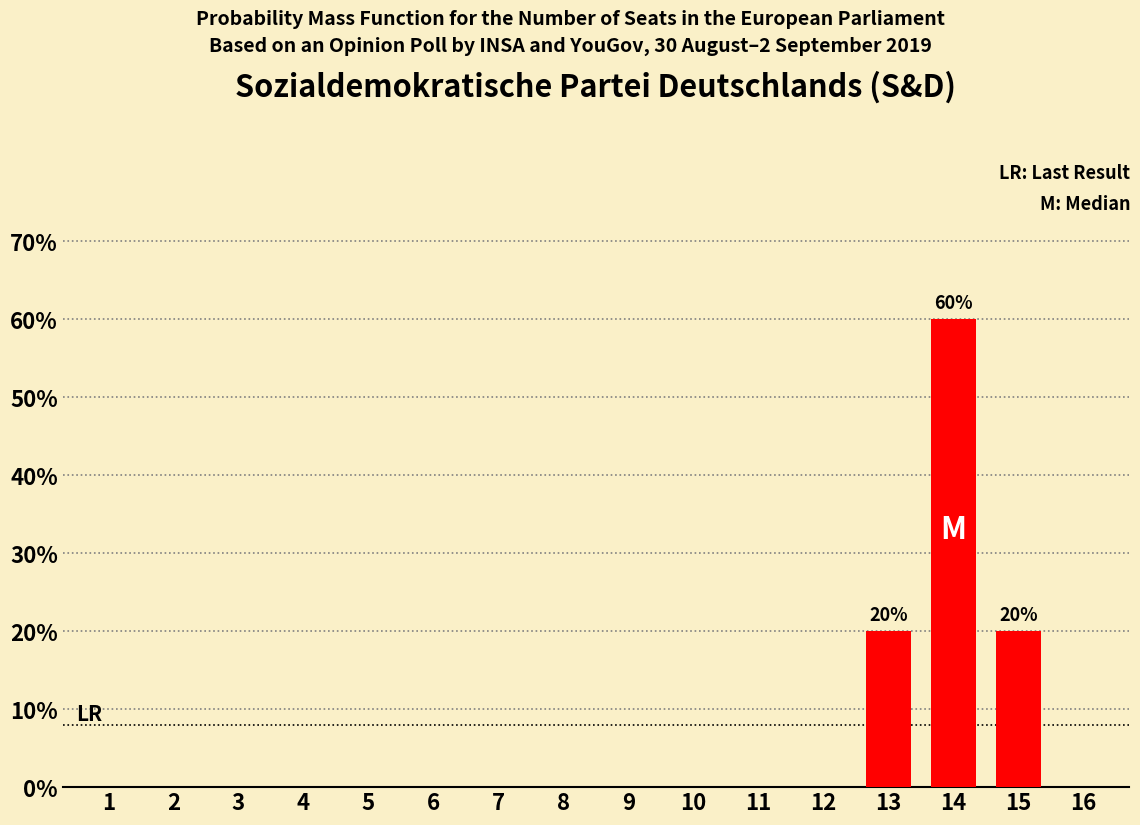

At which label is the value closest to 0?

1